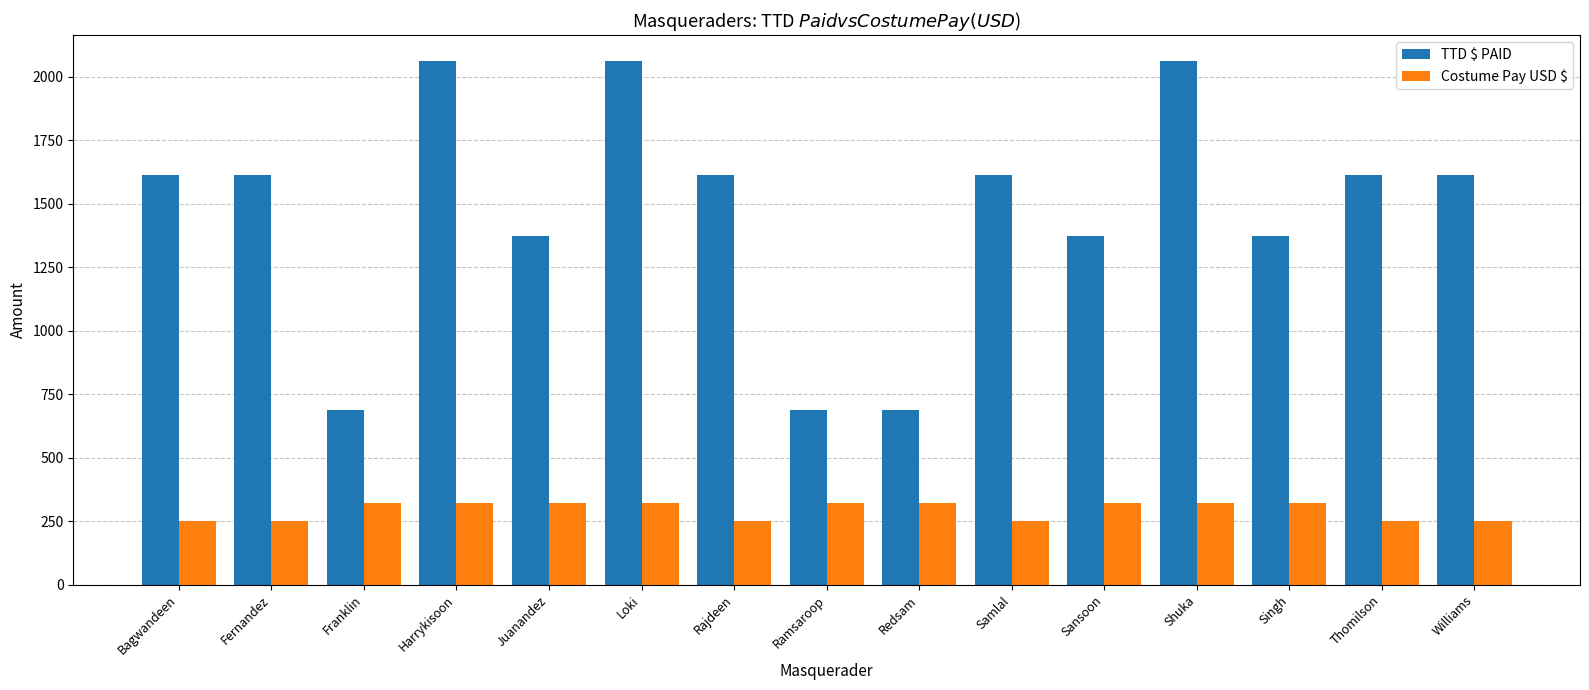

What is the total value across all series at Loki?

2382.8